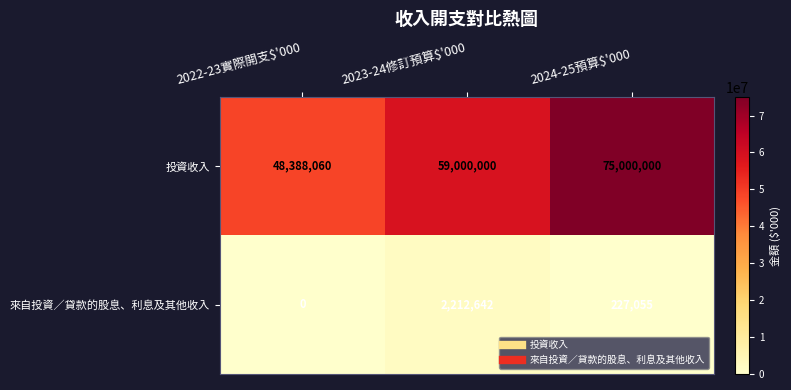

Which series has the largest range (max minus min)?

投資收入